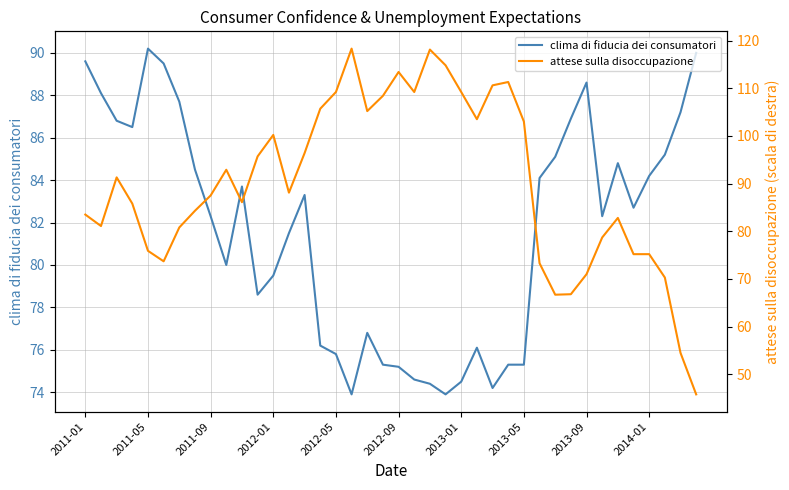

How many lines are shown in the chart?

2